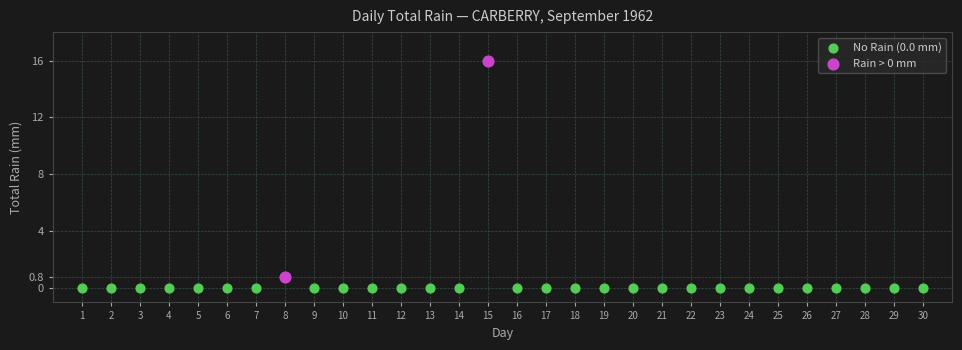

What are all the series names shown in the legend?

No Rain (0.0 mm), Rain > 0 mm